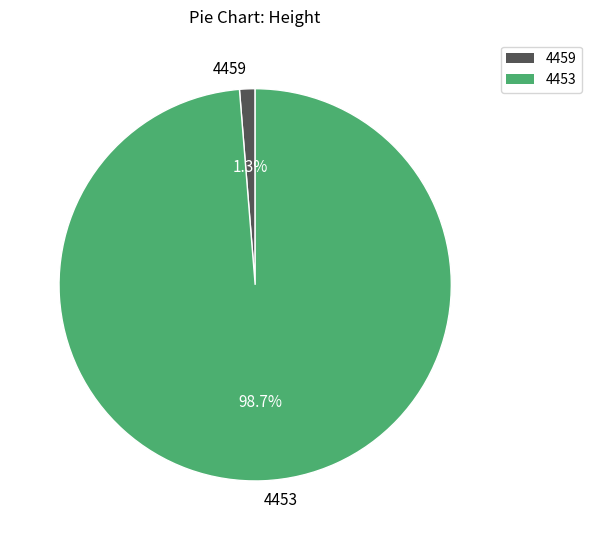

To the nearest percent, what percentage of the pie is 4453?

99%